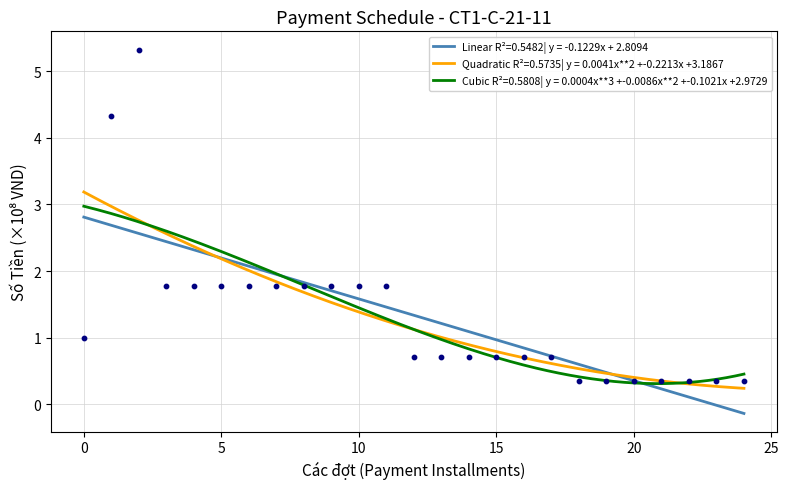

What is the change in value from Đợt 2 to Đợt 7?

-3.6